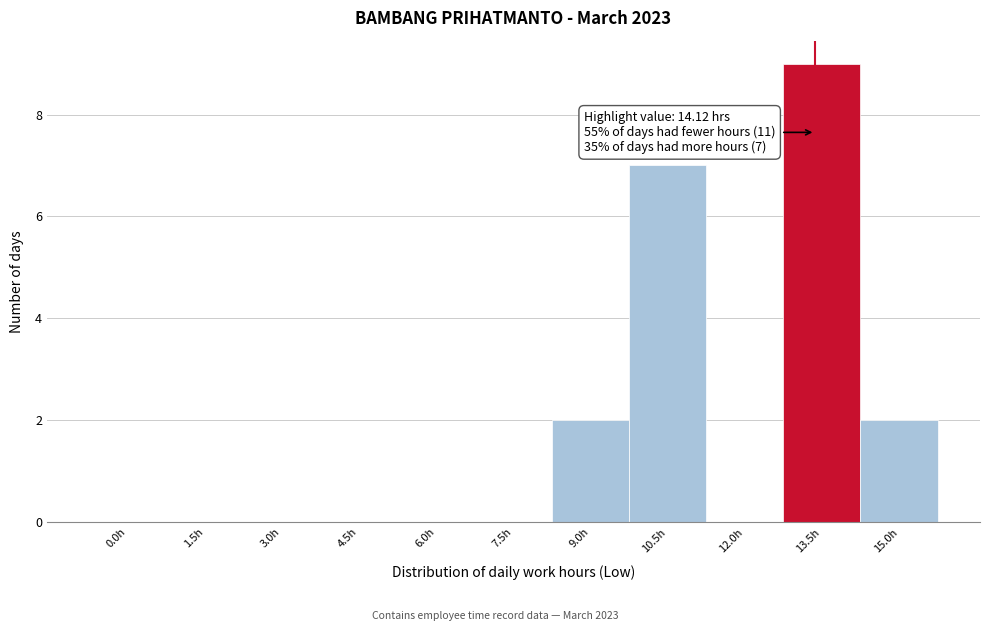

Reading right to left, list all the values displayed in this chart.

15.0h=2	13.5h=9	12.0h=0	10.5h=7	9.0h=2	7.5h=0	6.0h=0	4.5h=0	3.0h=0	1.5h=0	0.0h=0